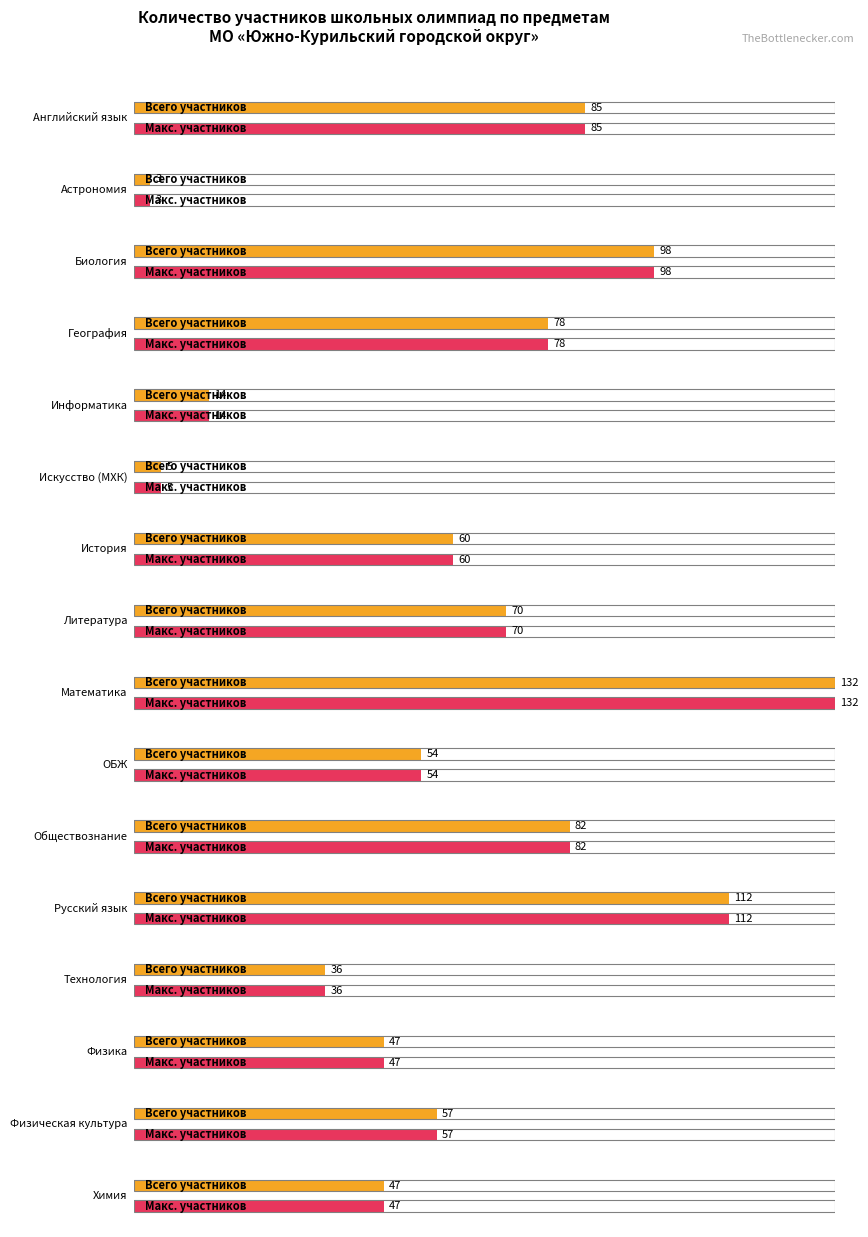

Does the chart contain stacked bars?

No